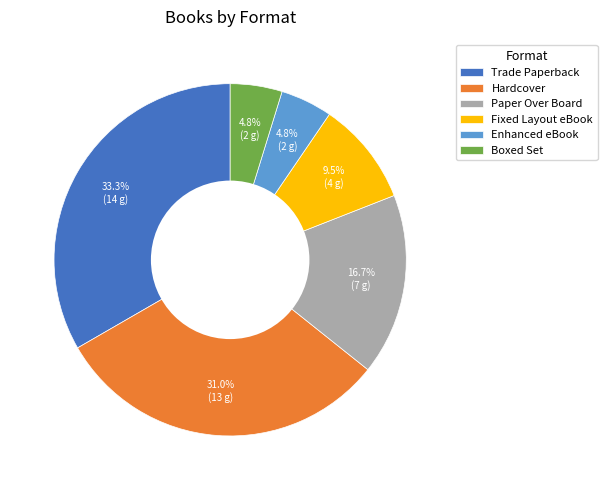

To the nearest percent, what is the combined percentage of Enhanced eBook and Hardcover?

36%